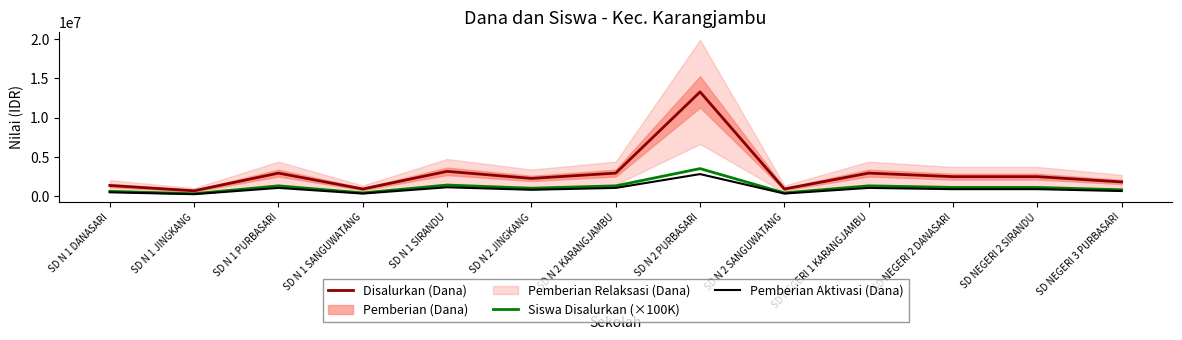

Rank the categories by Disalurkan (Dana) value from lowest to highest.

SD N 1 JINGKANG, SD N 1 SANGUWATANG, SD N 2 SANGUWATANG, SD N 1 DANASARI, SD NEGERI 3 PURBASARI, SD N 2 JINGKANG, SD NEGERI 2 DANASARI, SD NEGERI 2 SIRANDU, SD N 1 PURBASARI, SD N 2 KARANGJAMBU, SD NEGERI 1 KARANGJAMBU, SD N 1 SIRANDU, SD N 2 PURBASARI